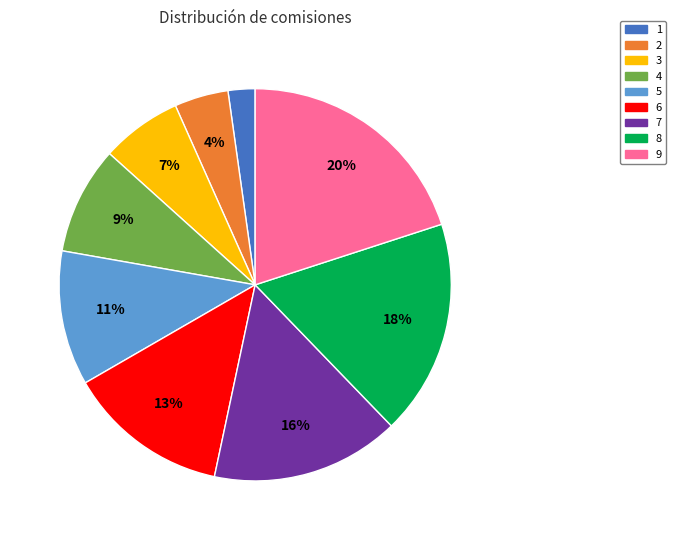

Approximately how many times larger is the value at 2 compared to 6?

0.3